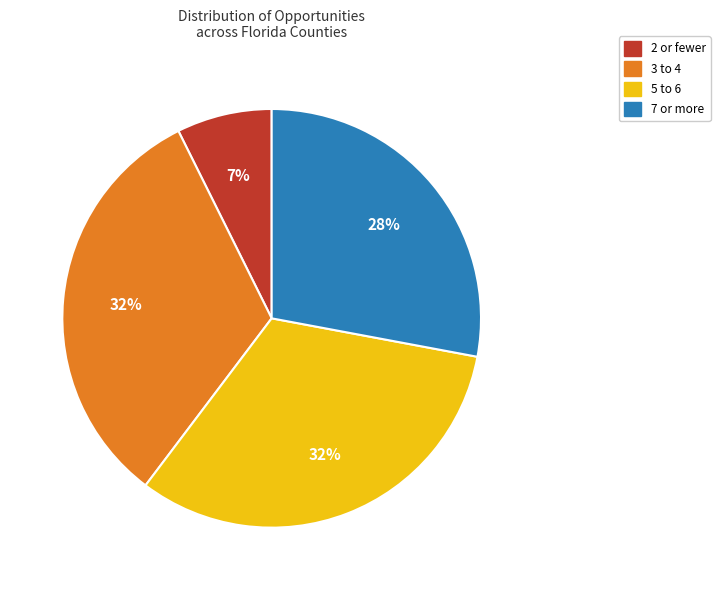

Is there any slice that represents more than half of the pie?

No